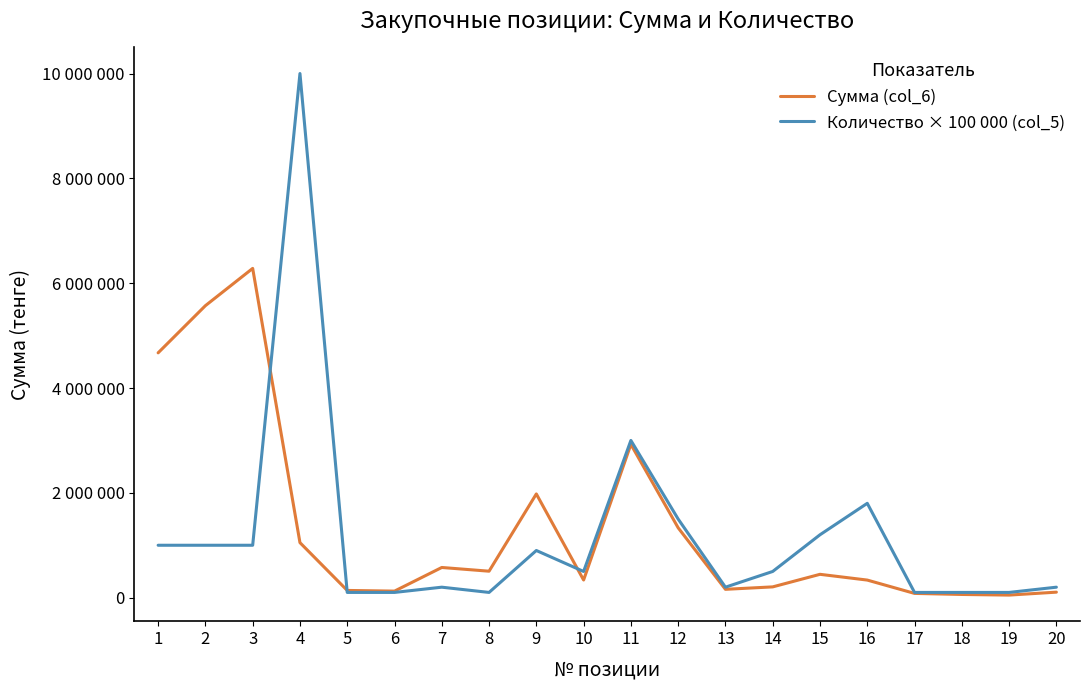

How many times do Сумма (col_6) and Количество × 100 000 (col_5) cross each other?

3